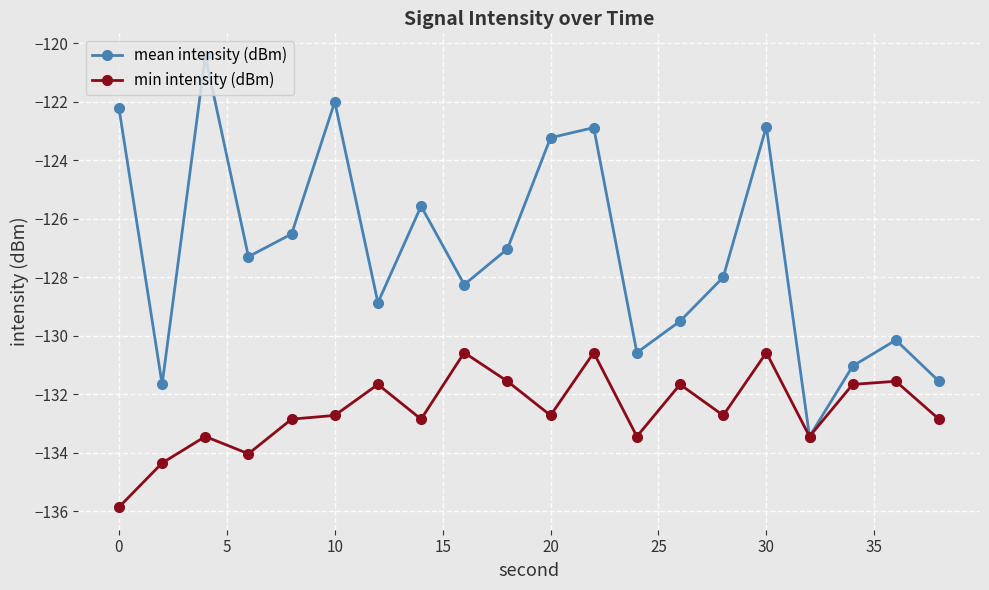

Count the number of data series in this chart.

2